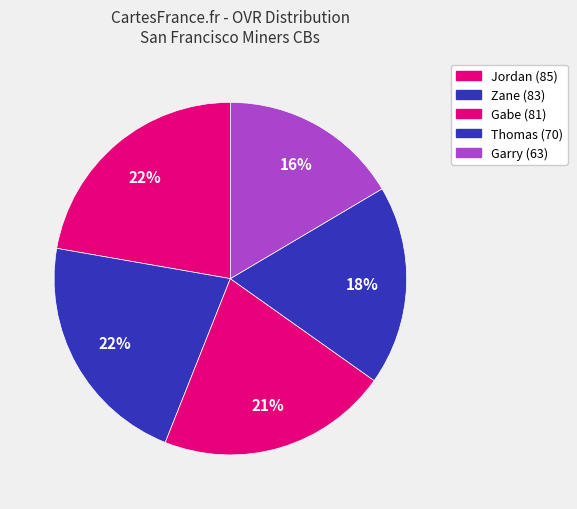

How many segments does this pie chart have?

5